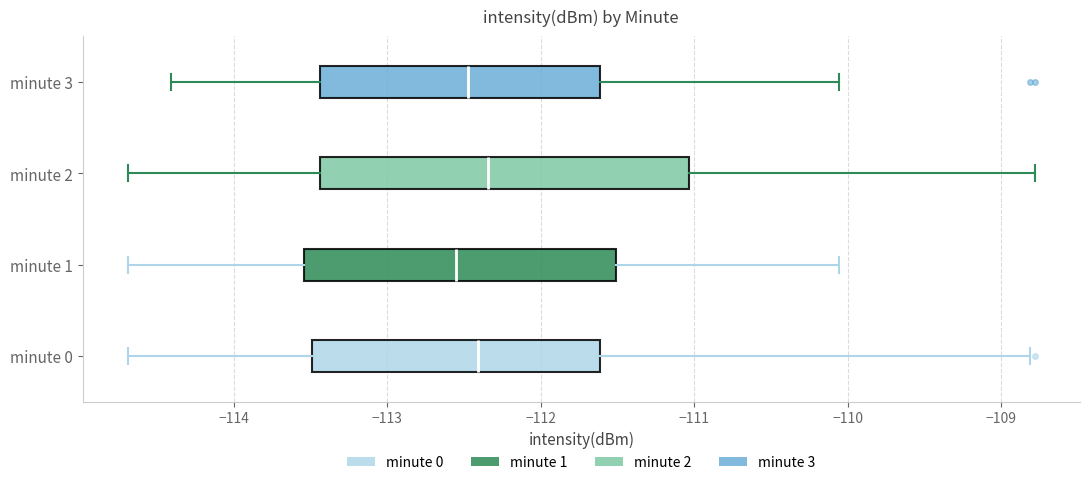

Which box is the widest, from its left edge to its right edge?

minute 2